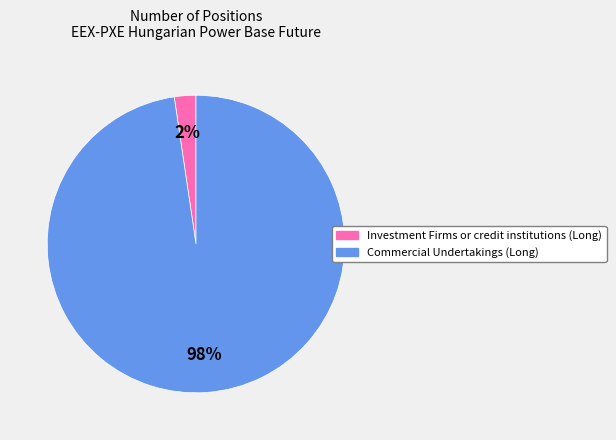

To the nearest percent, what portion does Commercial Undertakings (Long) represent?

98%